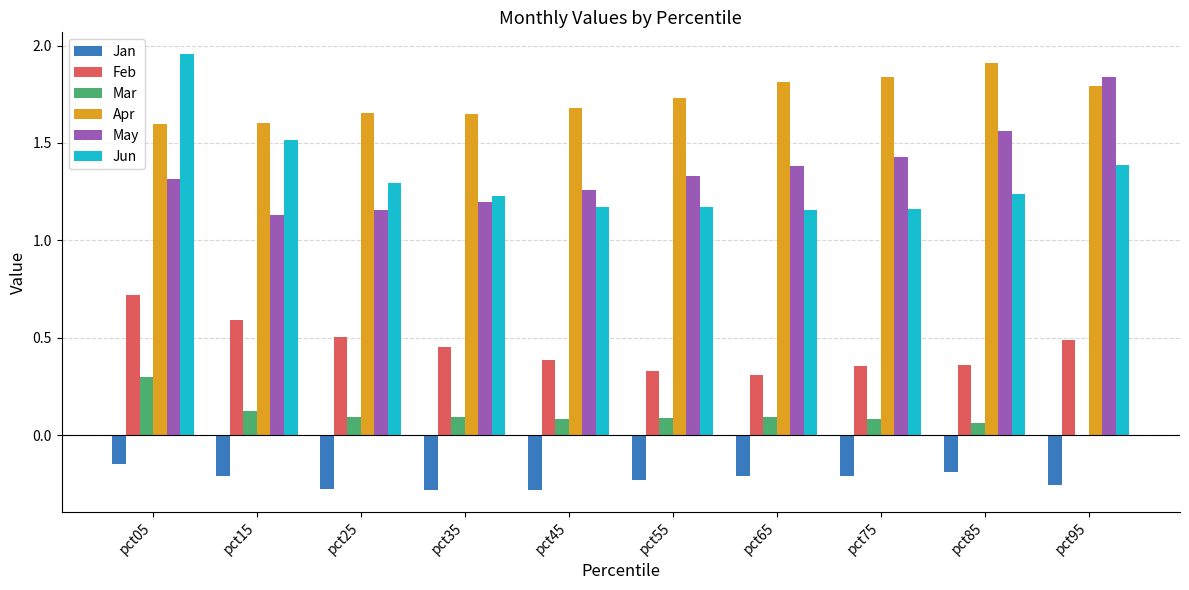

Is it true that Mar equals 0.1 at pct45?

True